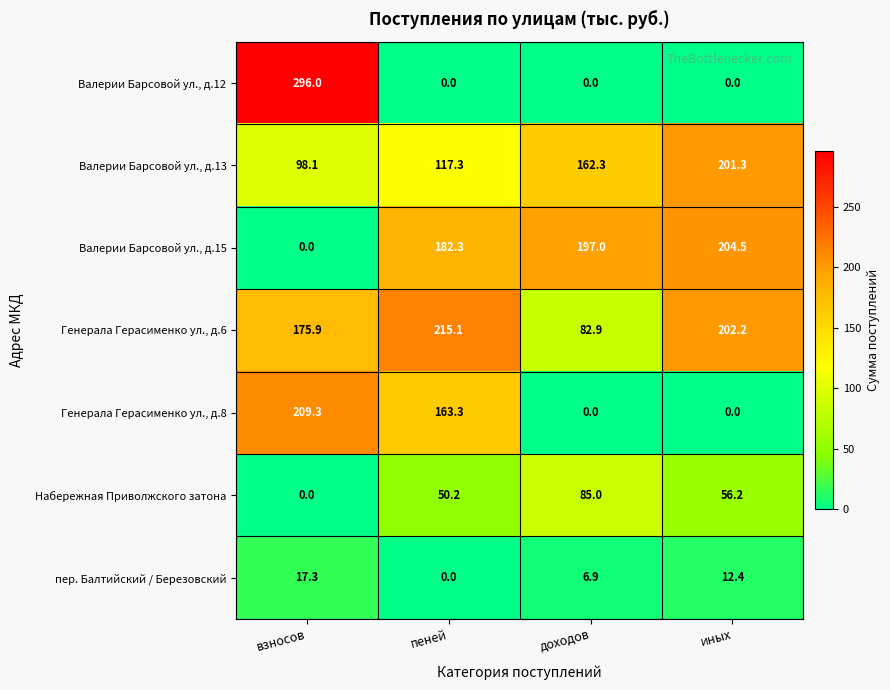

Rank the series by their maximum value, from lowest to highest.

пер. Балтийский / Березовский, Набережная Приволжского затона, Валерии Барсовой ул., д.13, Валерии Барсовой ул., д.15, Генерала Герасименко ул., д.8, Генерала Герасименко ул., д.6, Валерии Барсовой ул., д.12